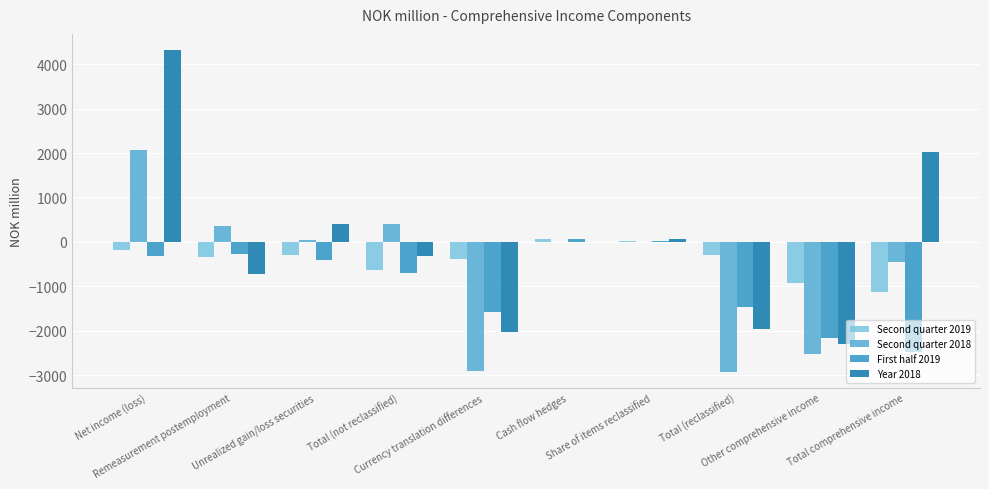

Which series has the largest total across all categories?

Year 2018